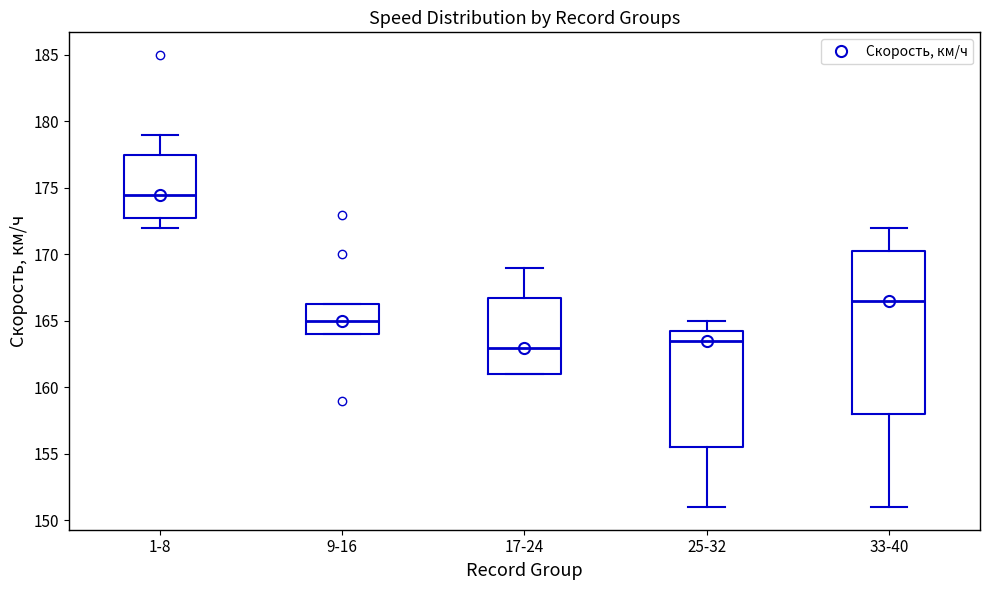

Reading left to right, read every box against the y-axis: the position of its median line, the range the box covers, and the ends of its whiskers. The values are not printed on the chart, so give them approximately, as read against the axis.

1-8: median 174.5, box 173.0 to 177.5, whiskers 172.0 to 179.0
9-16: median 165.0, box 164.0 to 166.5, whiskers 164.0 to 166.5
17-24: median 163.0, box 161.0 to 167.0, whiskers 161.0 to 169.0
25-32: median 163.5, box 155.5 to 164.5, whiskers 151.0 to 165.0
33-40: median 166.5, box 158.0 to 170.5, whiskers 151.0 to 172.0